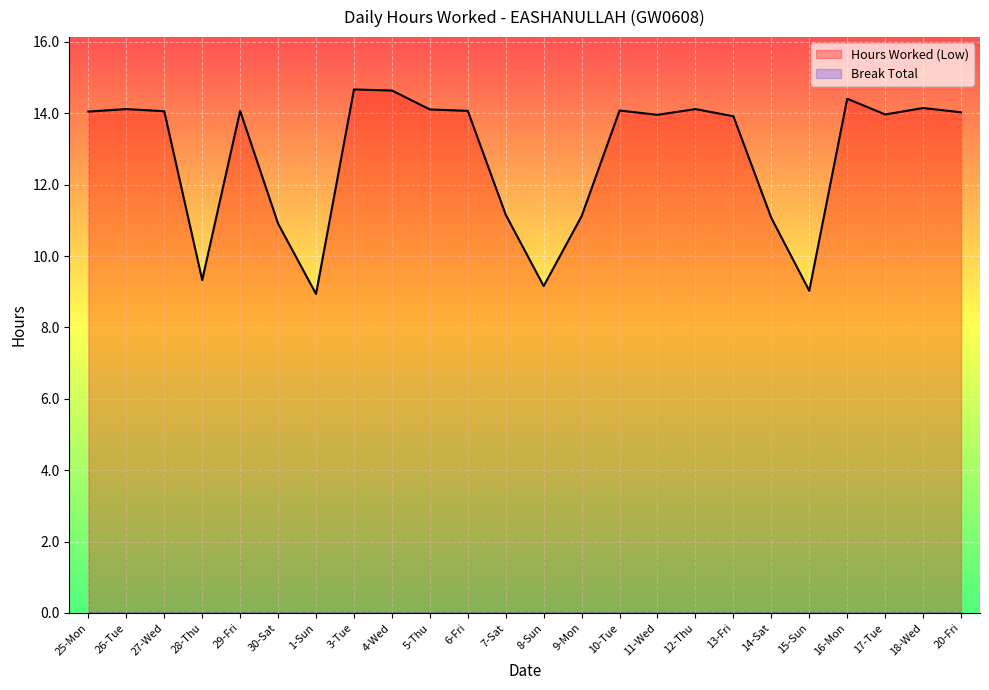

What is the value of the Hours Worked (Low) point at the 21st from the left?

14.4